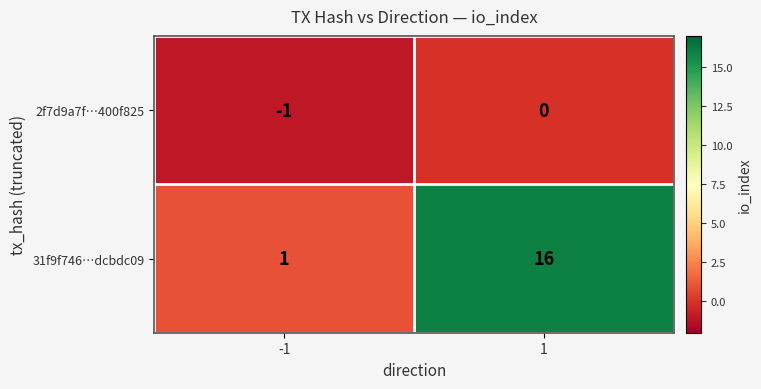

How many distinct data groups are displayed?

2